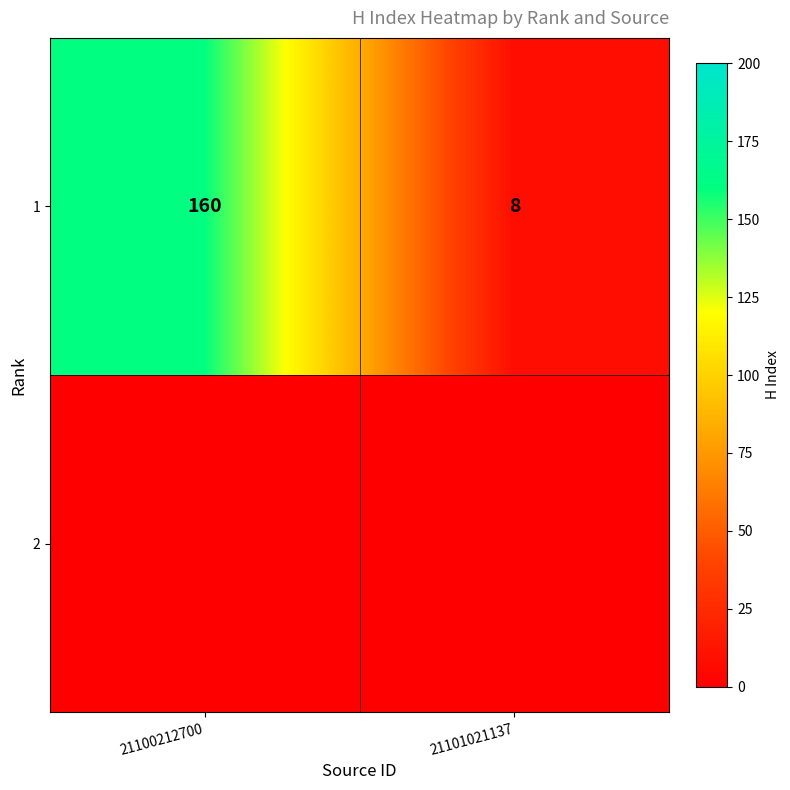

Reading left to right, extract all data points from this chart.

160	8